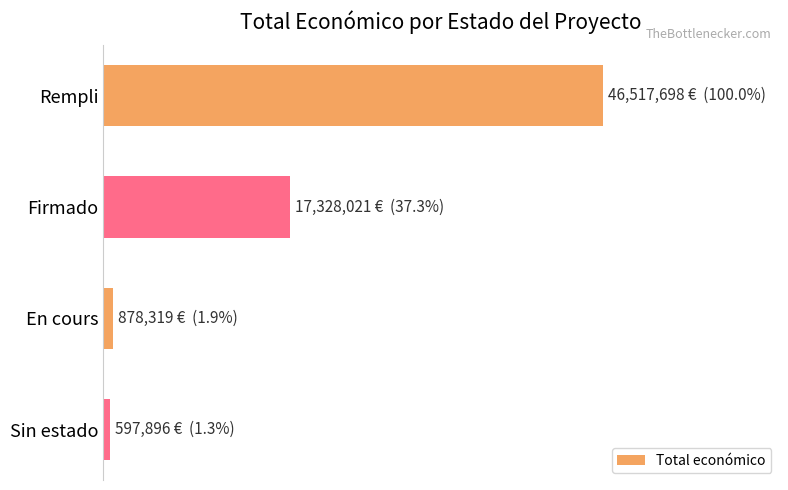

Are the bars horizontal?

Yes